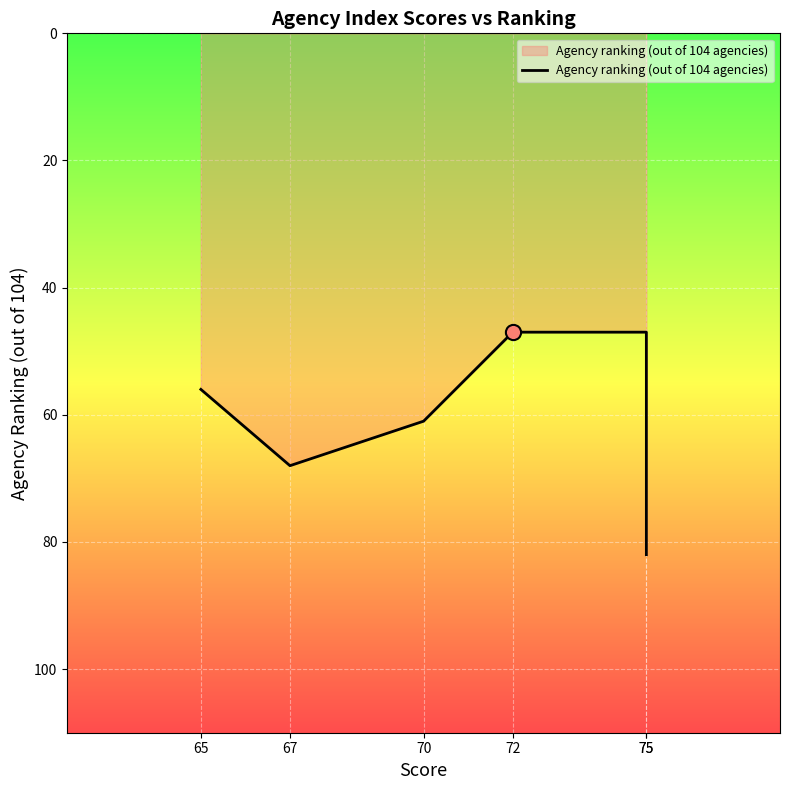

Approximately how many times larger is the value at 75 compared to 75?

0.6